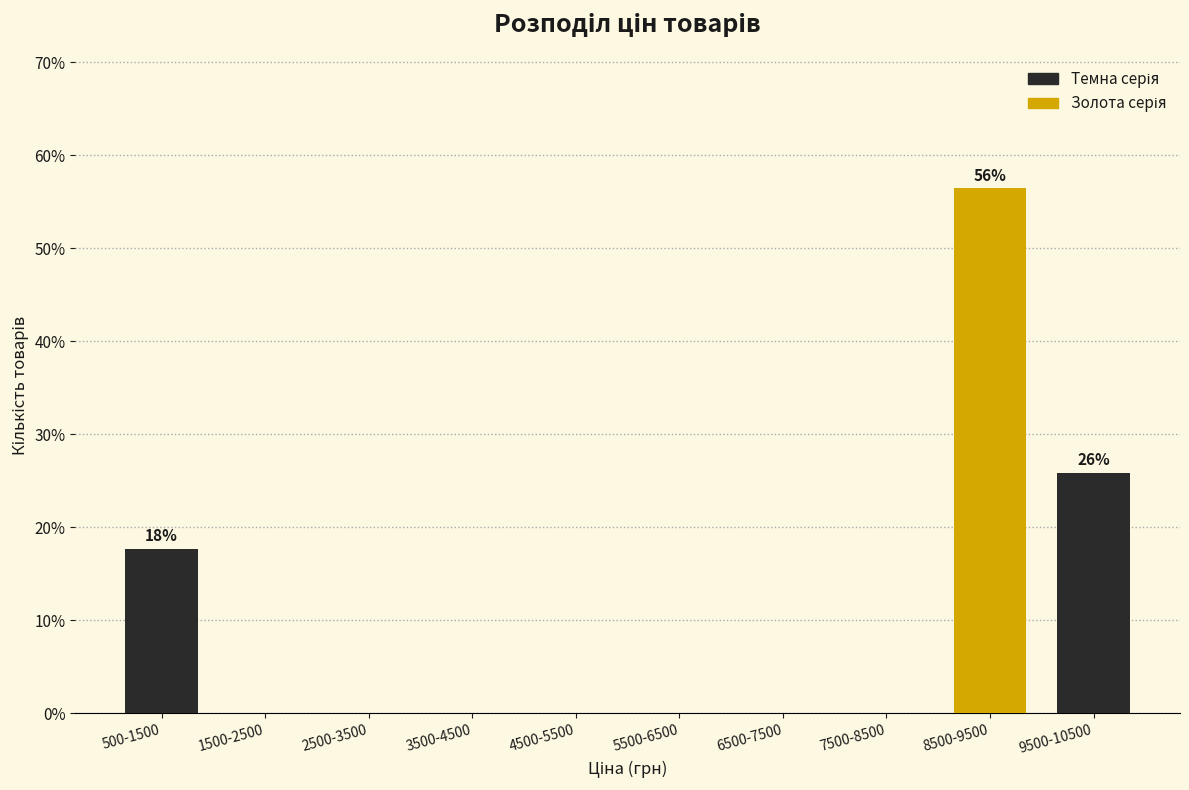

Reading left to right, list all the values displayed in this chart.

500-1500=17.6	1500-2500=0.0	2500-3500=0.0	3500-4500=0.0	4500-5500=0.0	5500-6500=0.0	6500-7500=0.0	7500-8500=0.0	8500-9500=56.5	9500-10500=25.9